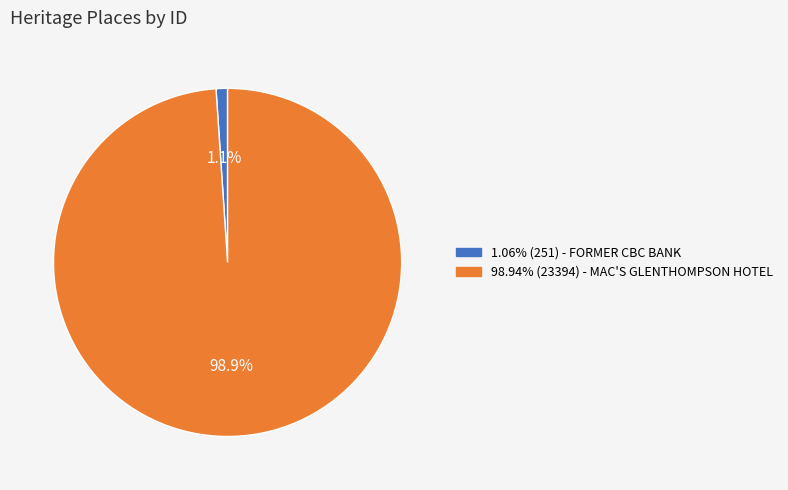

How many slices are in this pie chart?

2